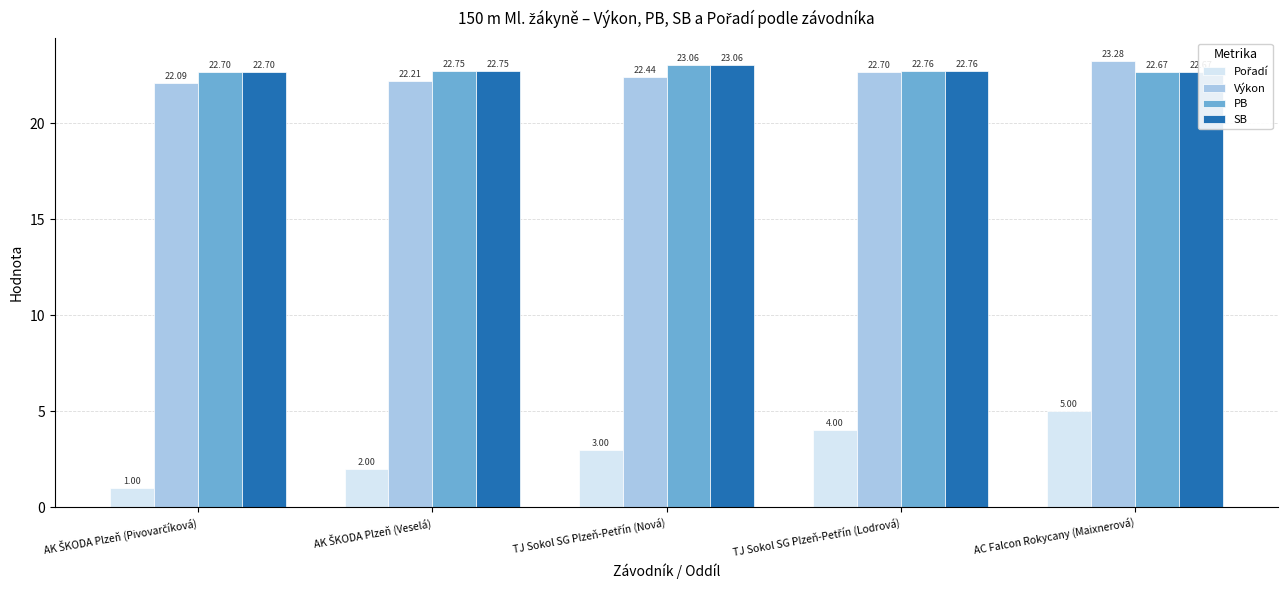

How many bars are there in total?

20